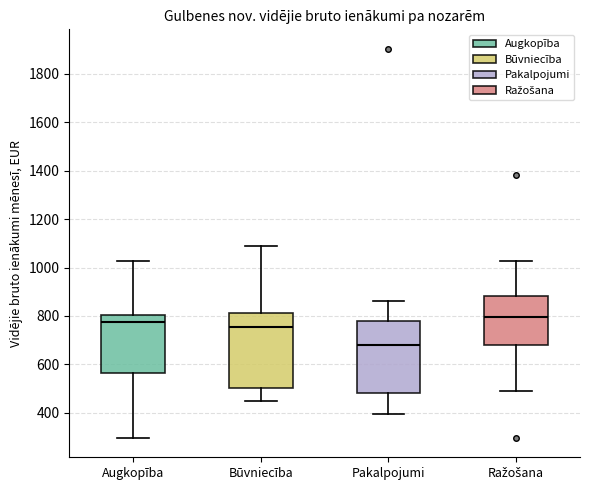

Reading left to right, read every box against the y-axis: the position of its median line, the range the box covers, and the ends of its whiskers. The values are not printed on the chart, so give them approximately, as read against the axis.

Augkopība: median 780, box 560 to 800, whiskers 300 to 1020
Būvniecība: median 760, box 500 to 820, whiskers 440 to 1080
Pakalpojumi: median 680, box 480 to 780, whiskers 400 to 860
Ražošana: median 800, box 680 to 880, whiskers 480 to 1020